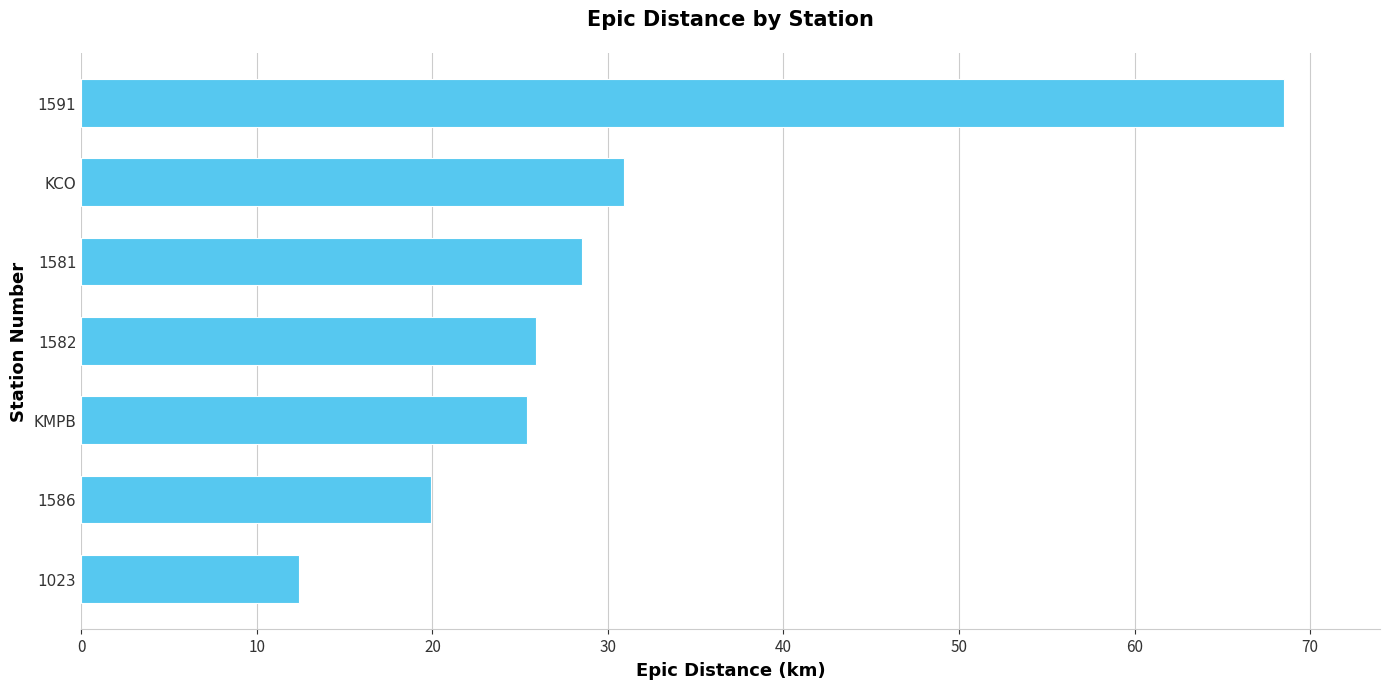

Approximately how many times larger is the value at KCO compared to 1023?

2.5